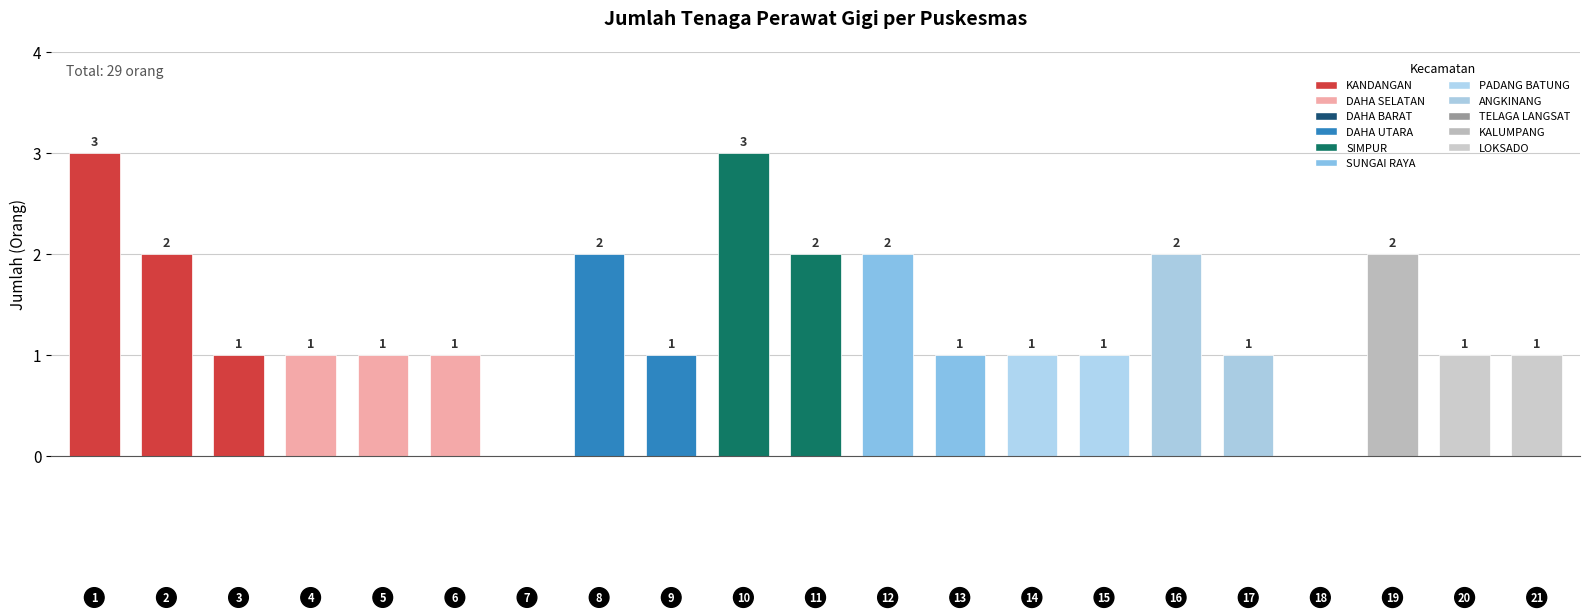

Reading left to right, transcribe all the data shown in this chart.

3	2	1	1	1	1	0	2	1	3	2	2	1	1	1	2	1	0	2	1	1